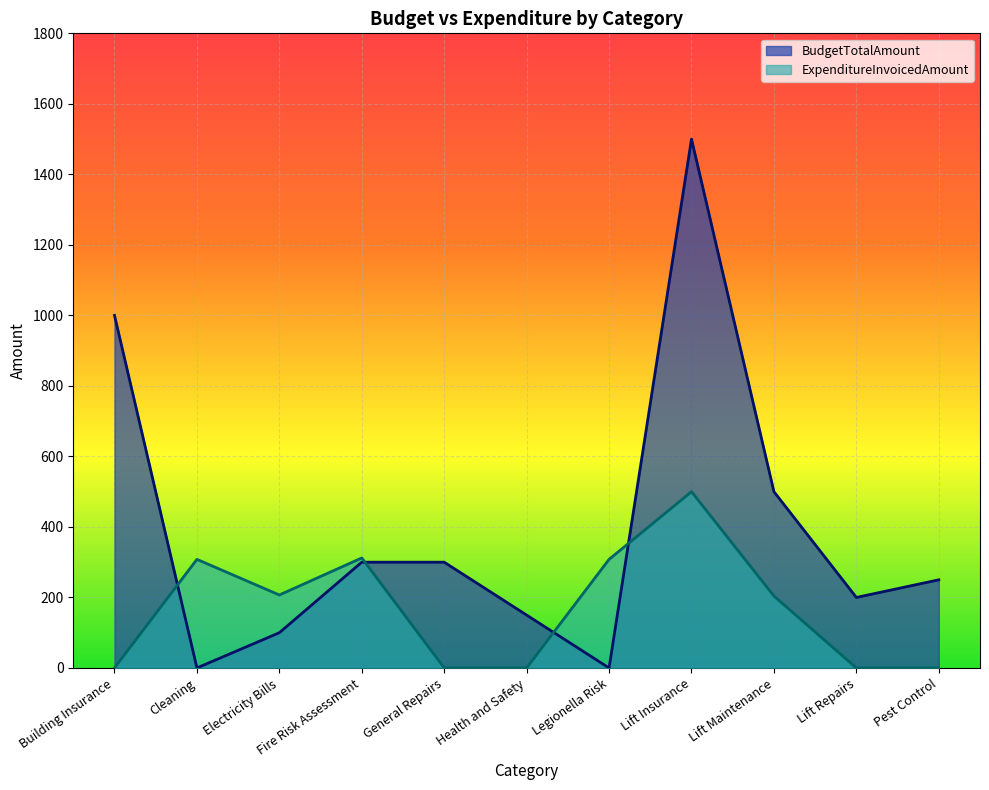

Where do BudgetTotalAmount and ExpenditureInvoicedAmount first cross each other?

Building Insurance and Cleaning